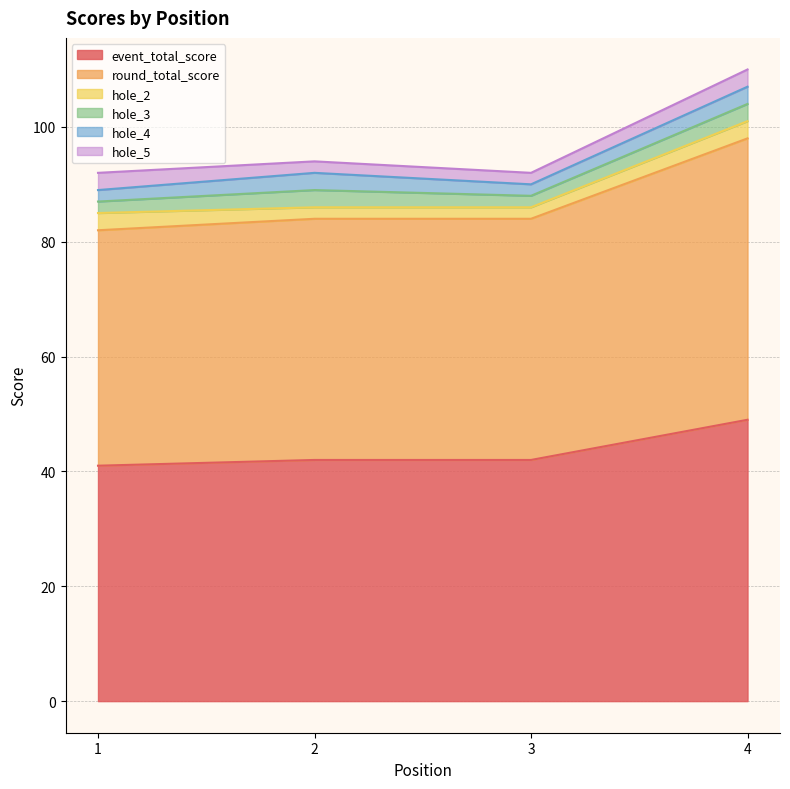

At how many categories does at least one series exceed 38?

4